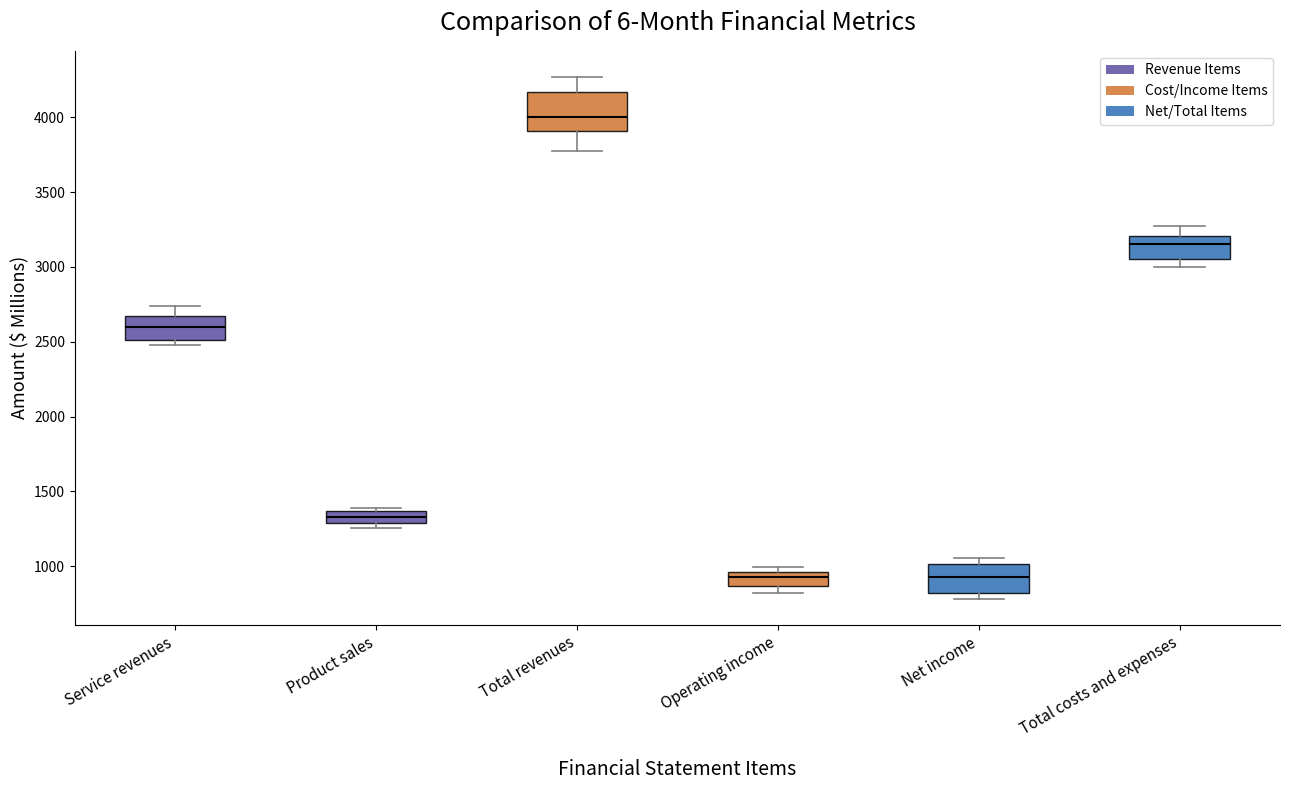

Comparing the boxes themselves (not the whiskers), which one is the tallest?

Total revenues